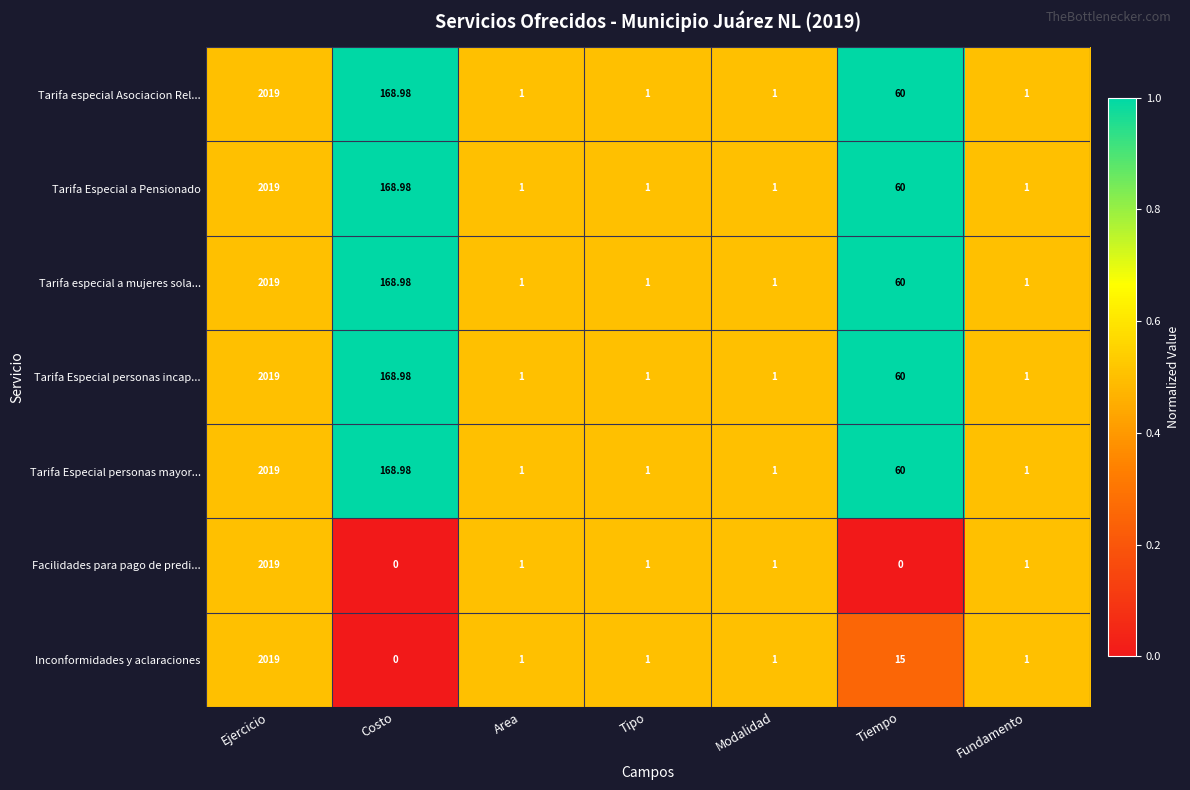

Which series has the largest range (max minus min)?

Facilidades para pago de predi...